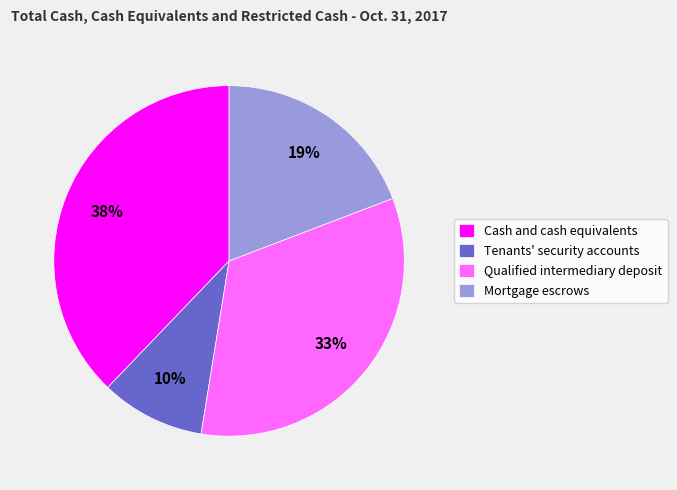

Do Cash and cash equivalents and Qualified intermediary deposit together represent more than half of the pie?

Yes